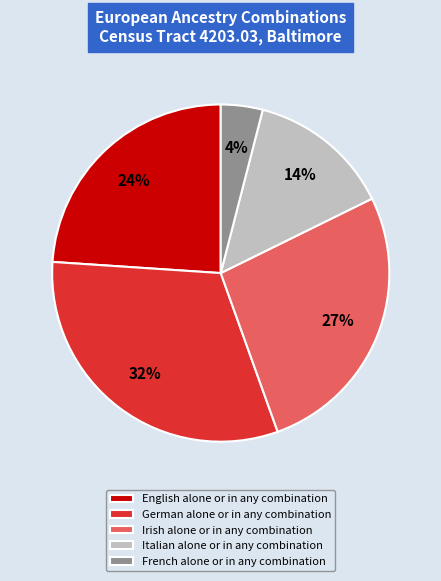

To the nearest percent, what is the combined percentage of Italian alone or in any combination and Irish alone or in any combination?

41%